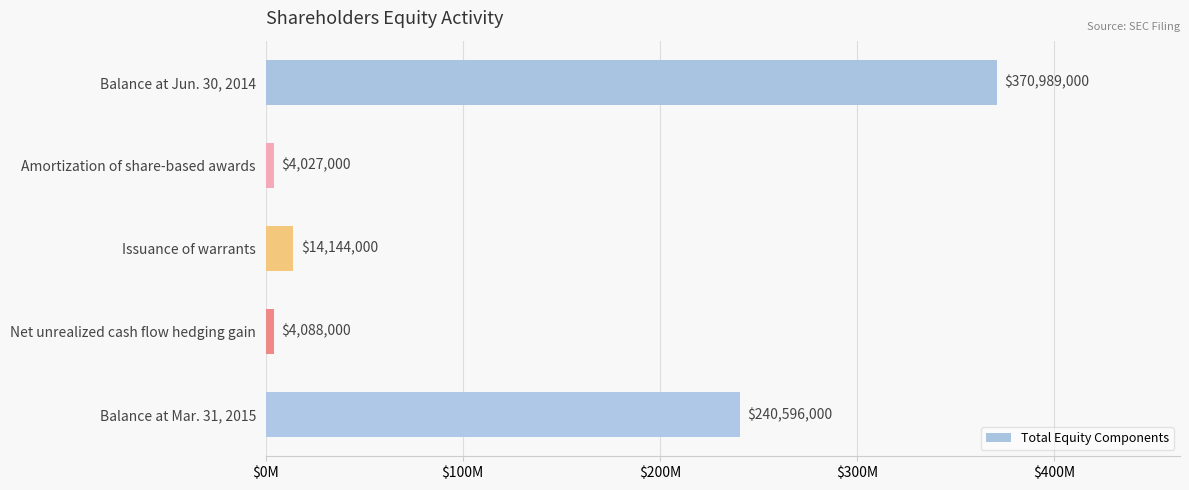

At which label is the value closest to 187508000?

Balance at Mar. 31, 2015